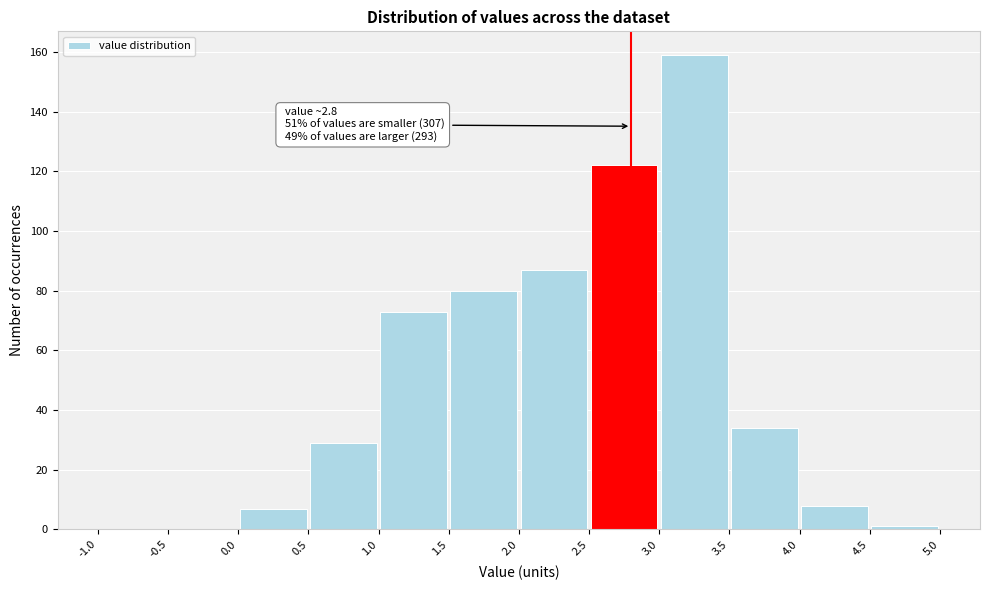

Over which range of the x-axis is the bar tallest?

3.0 to 3.5